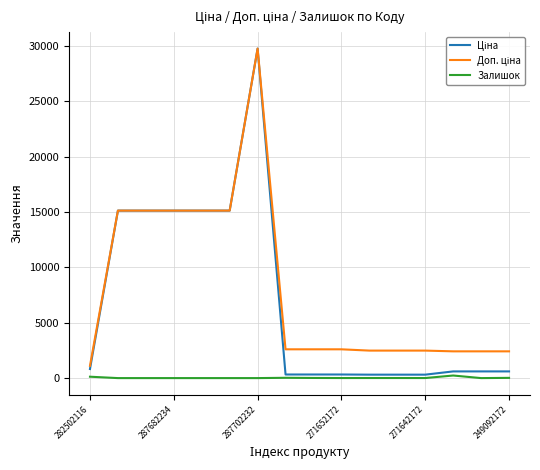

How many lines are shown in the chart?

3